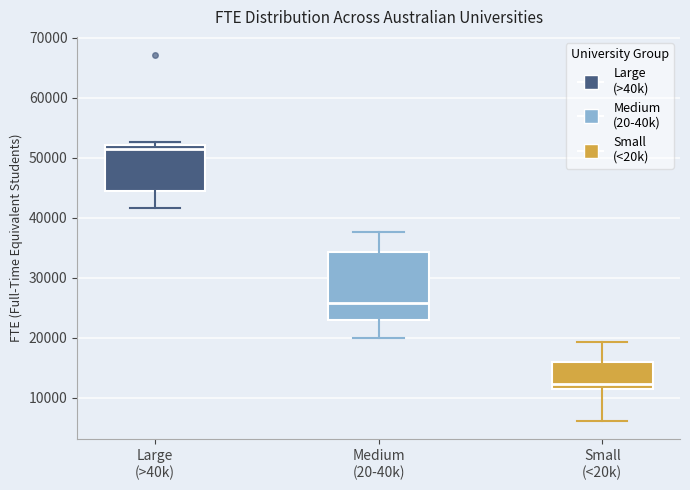

Which box has the lowest median line?

Small (<20k)